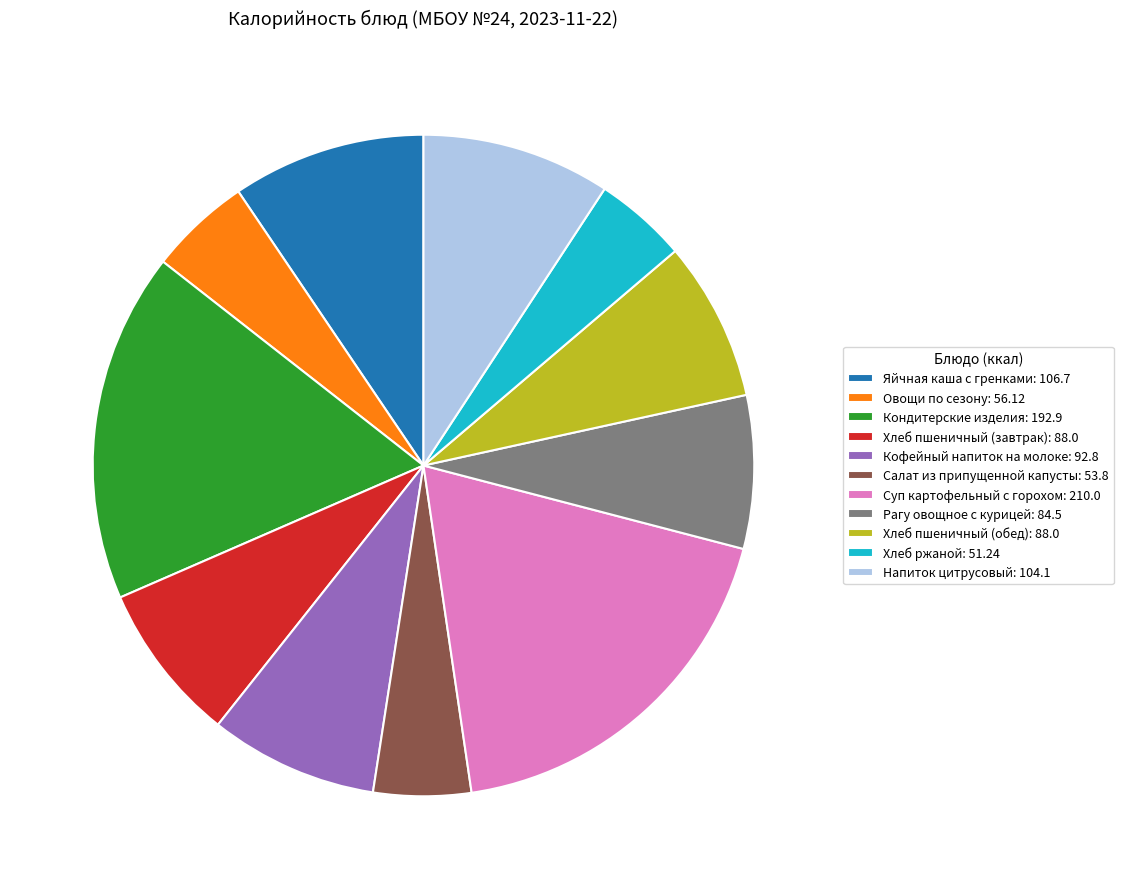

Is there a majority slice in this chart?

No